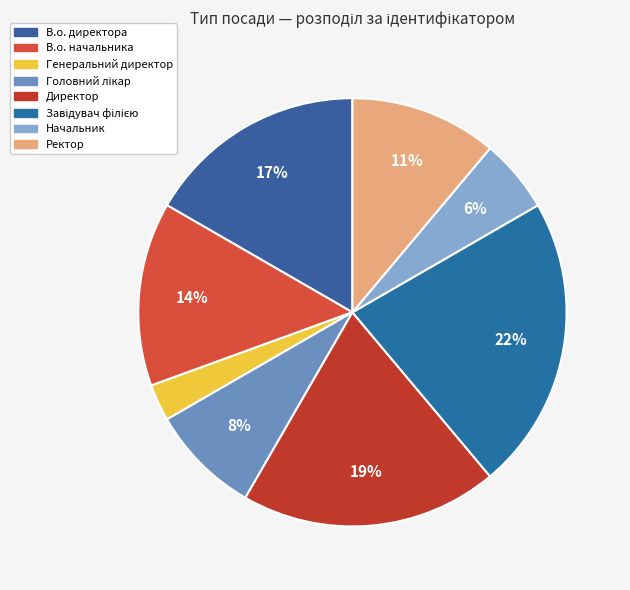

Which category has the smallest portion of the pie?

Генеральний директор